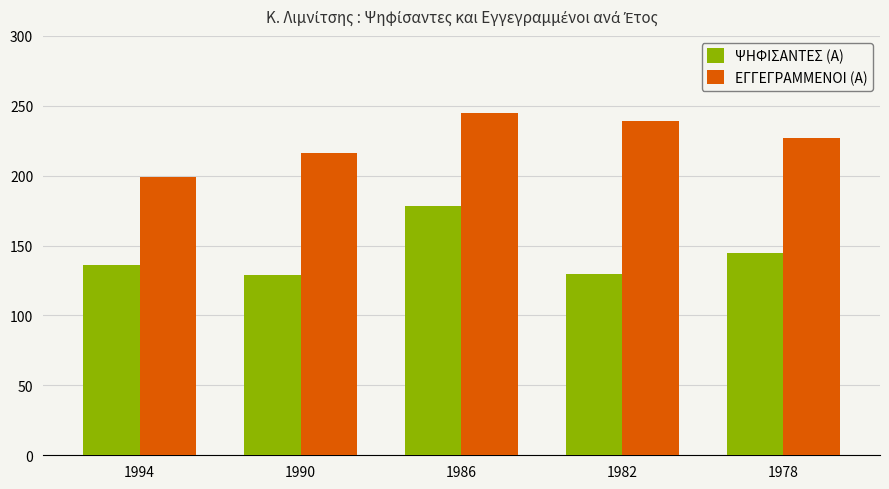

At which label does ΨΗΦΙΣΑΝΤΕΣ (Α) reach its peak?

1986